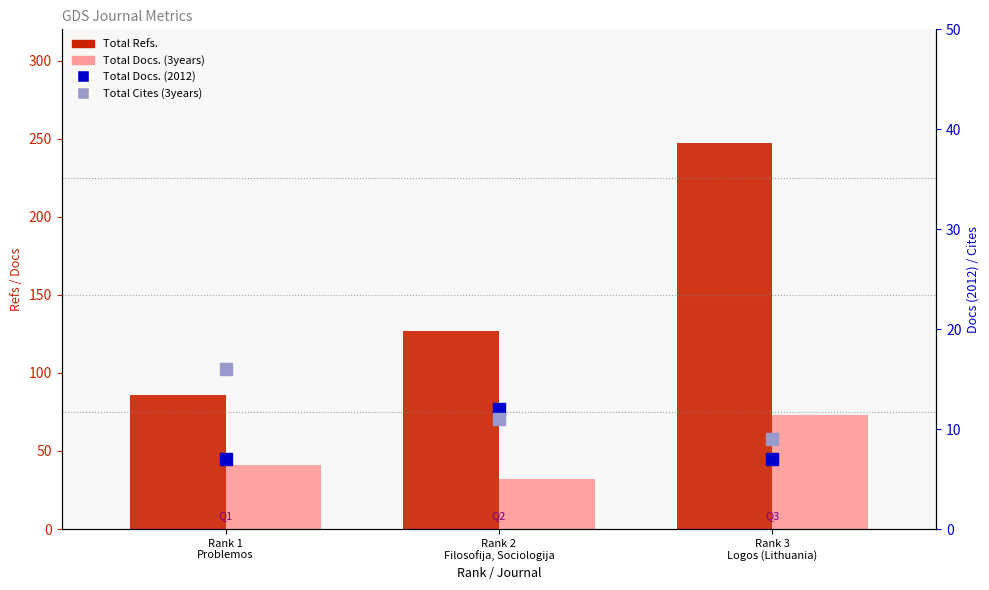

Rank the series by their maximum value, from lowest to highest.

Total Docs. (2012), Total Cites (3years), Total Docs. (3years), Total Refs.